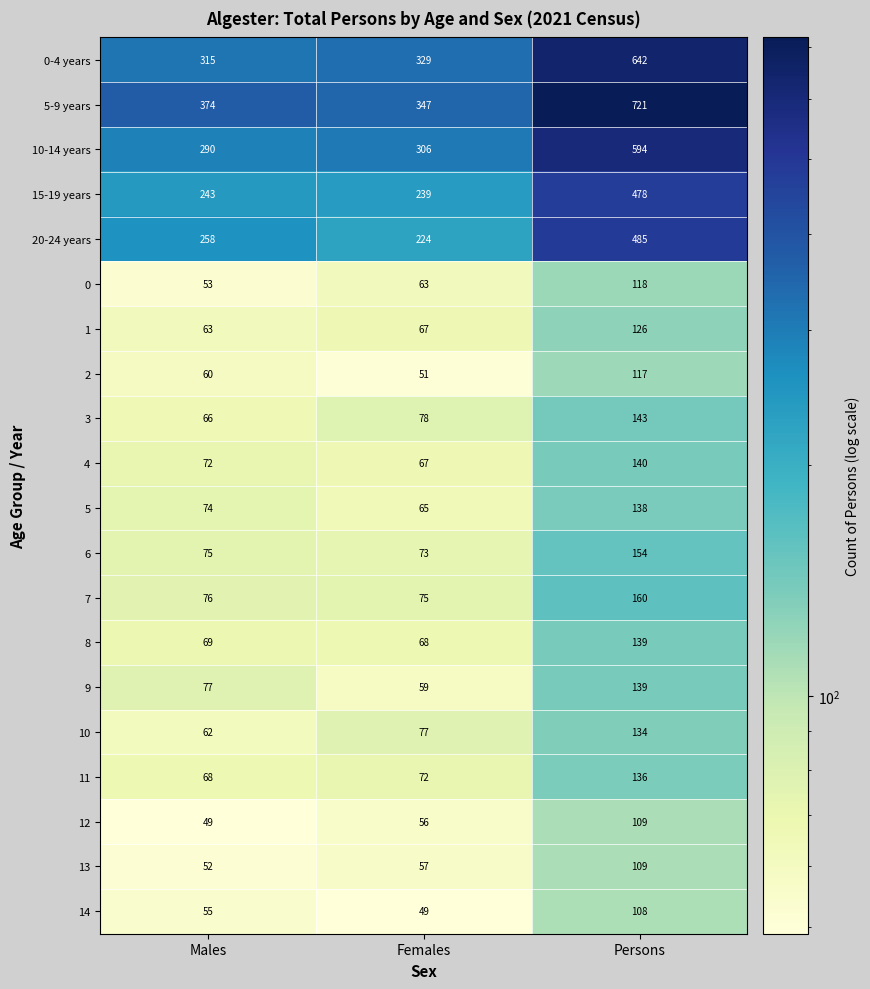

Which series changed the most between Males and Females?

20-24 years